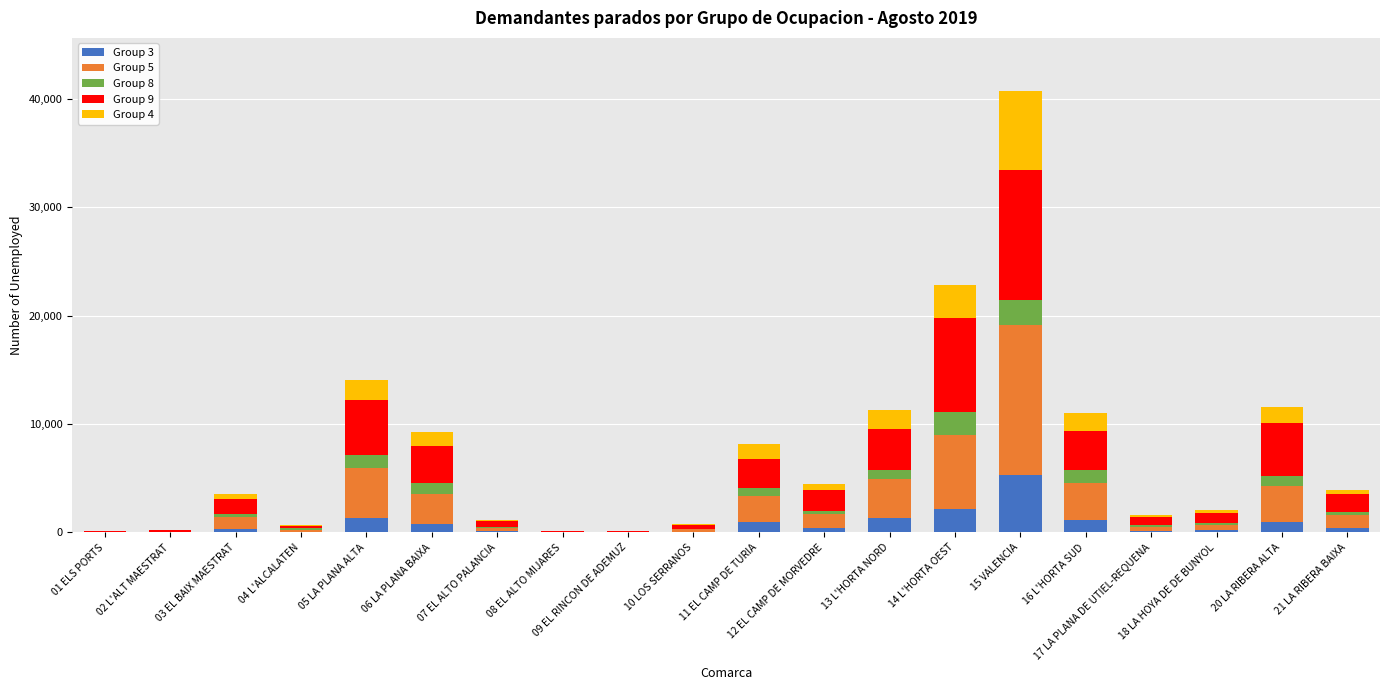

List the labels in order of Group 9 value, largest first.

15 VALENCIA, 14 L'HORTA OEST, 05 LA PLANA ALTA, 20 LA RIBERA ALTA, 13 L'HORTA NORD, 16 L'HORTA SUD, 06 LA PLANA BAIXA, 11 EL CAMP DE TURIA, 12 EL CAMP DE MORVEDRE, 21 LA RIBERA BAIXA, 03 EL BAIX MAESTRAT, 18 LA HOYA DE DE BUNYOL, 17 LA PLANA DE UTIEL-REQUENA, 07 EL ALTO PALANCIA, 10 LOS SERRANOS, 04 L'ALCALATEN, 02 L'ALT MAESTRAT, 08 EL ALTO MIJARES, 01 ELS PORTS, 09 EL RINCON DE ADEMUZ